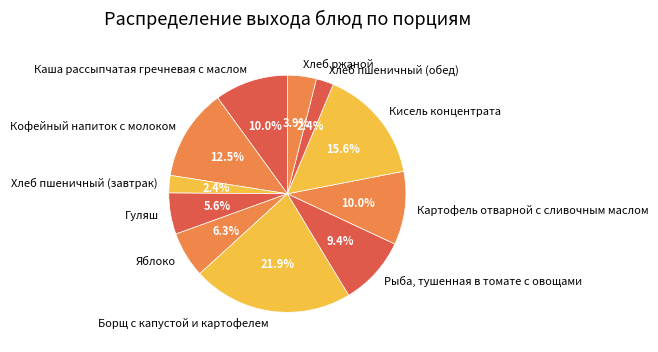

Which has a higher value, Яблоко or Хлеб пшеничный (завтрак)?

Яблоко